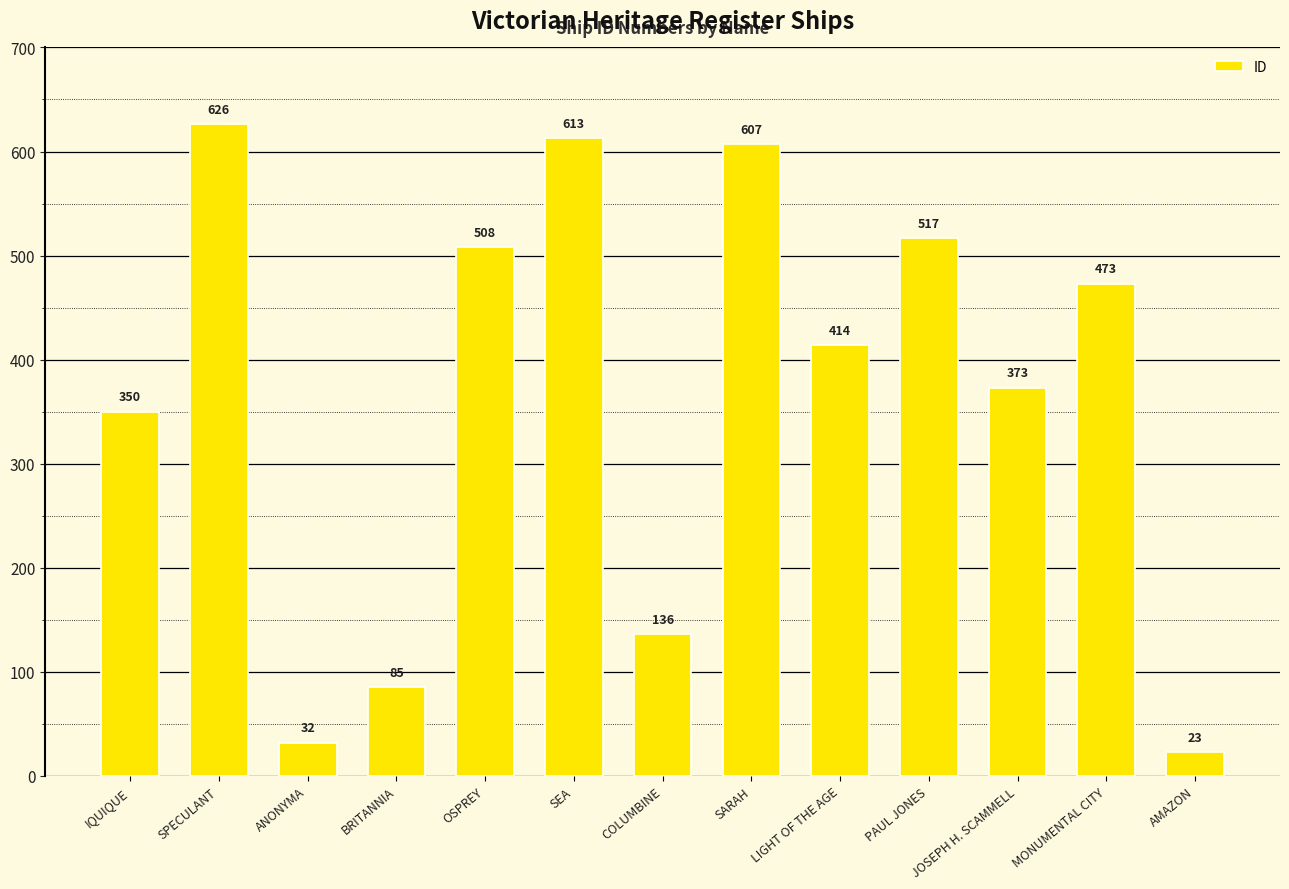

Rank the categories by value from lowest to highest.

AMAZON, ANONYMA, BRITANNIA, COLUMBINE, IQUIQUE, JOSEPH H. SCAMMELL, LIGHT OF THE AGE, MONUMENTAL CITY, OSPREY, PAUL JONES, SARAH, SEA, SPECULANT